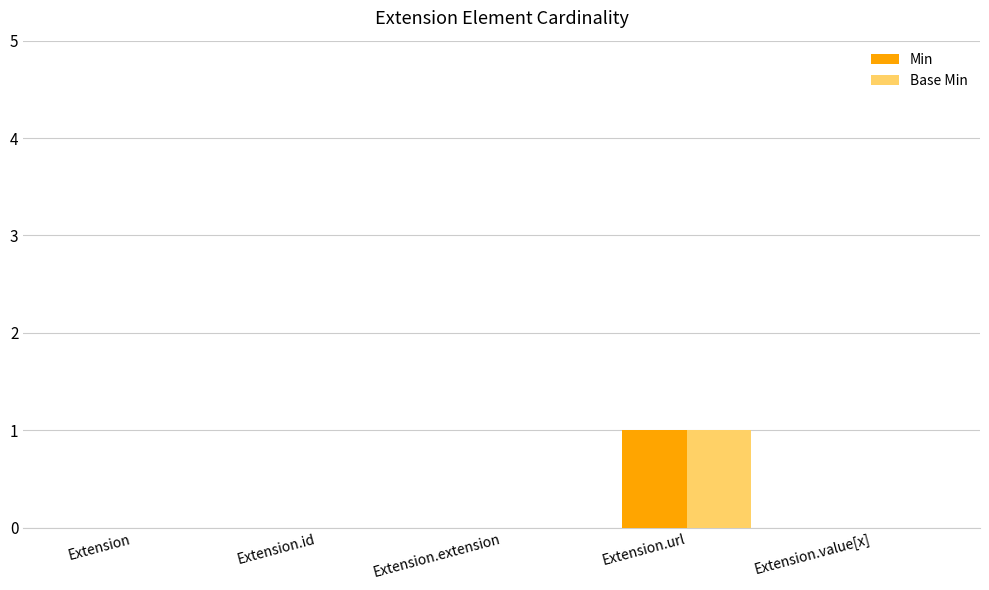

At which category is the sum across all series the highest?

Extension.url